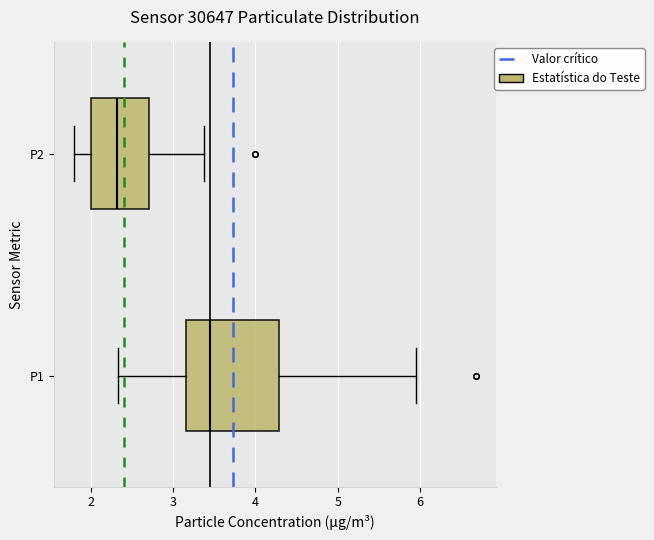

Where does the right whisker of the box for P1 end on the x-axis? The values are not printed on the chart, so give them approximately, as read against the axis.

6.0